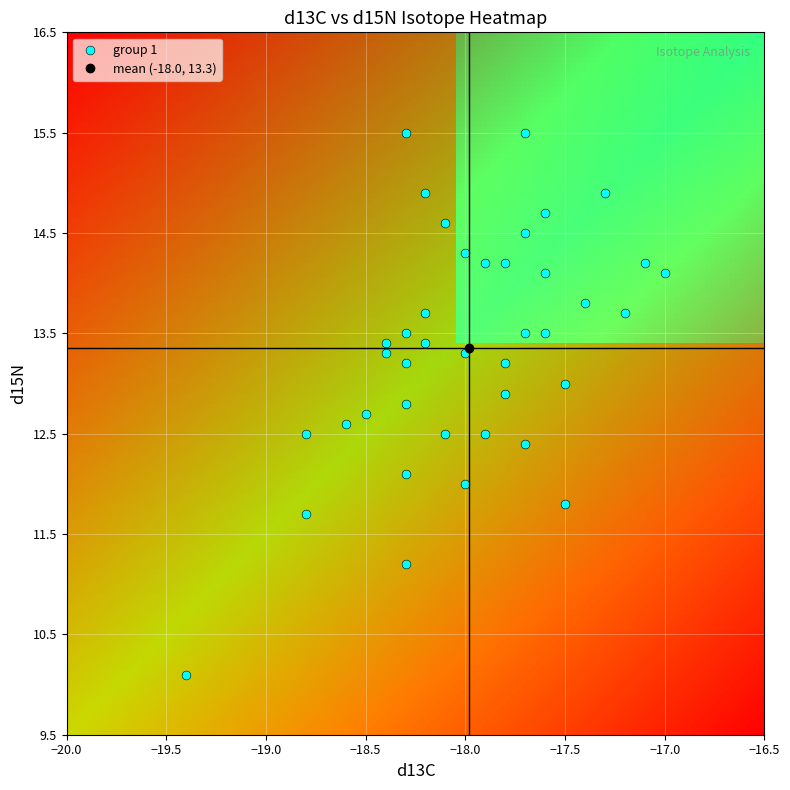

What is the range of X values (max minus min)?

2.4